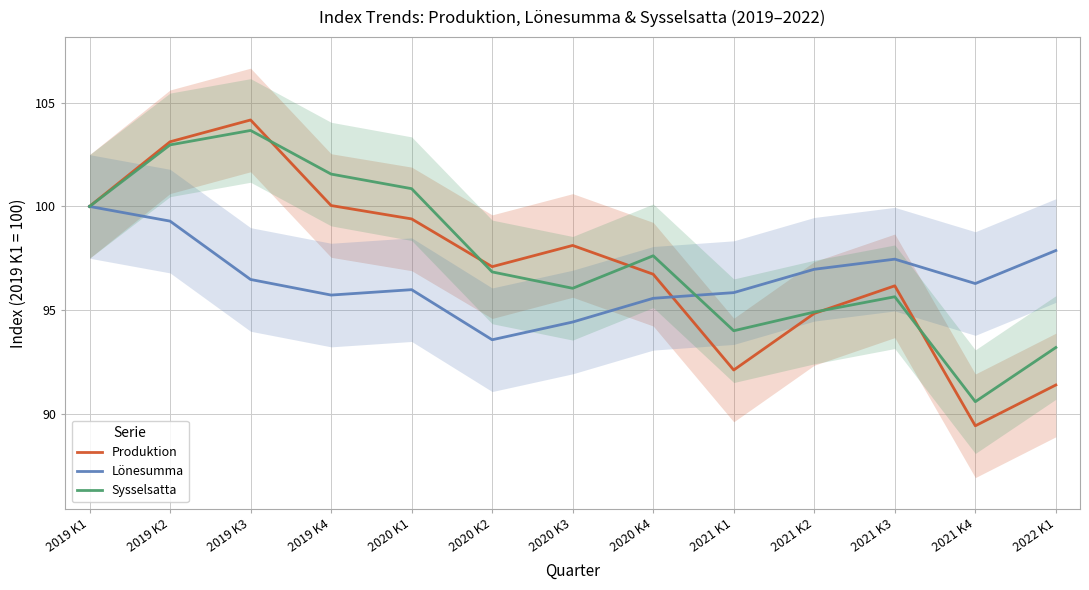

How many series are shown in this chart?

3